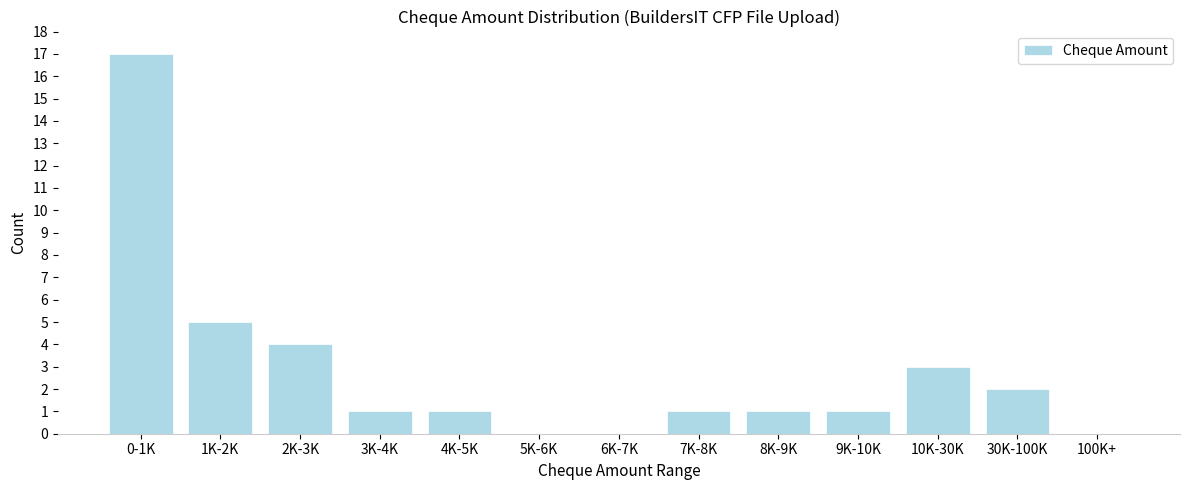

Reading left to right, transcribe all the data shown in this chart.

0-1K=17	1K-2K=5	2K-3K=4	3K-4K=1	4K-5K=1	5K-6K=0	6K-7K=0	7K-8K=1	8K-9K=1	9K-10K=1	10K-30K=3	30K-100K=2	100K+=0